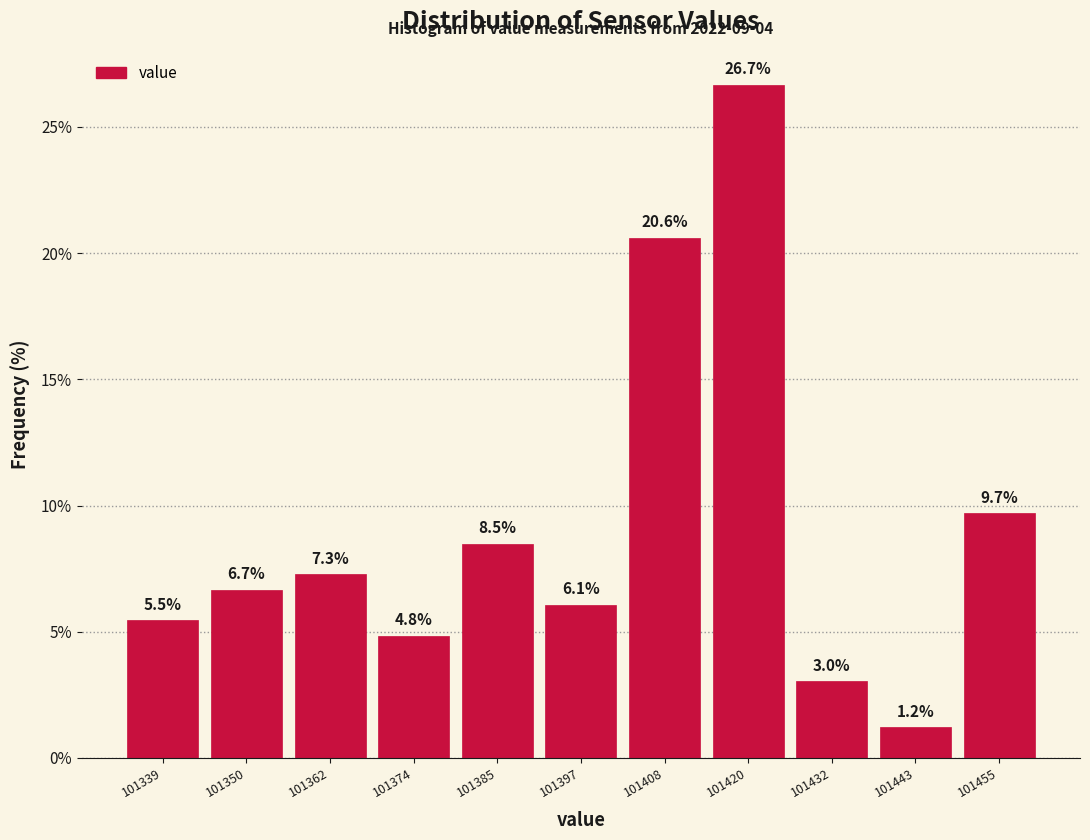

How tall is the bar that spans 101426 to 101438 on the x-axis? The bar edges are not printed on the chart, so give them approximately, as read against the axis.

3.0